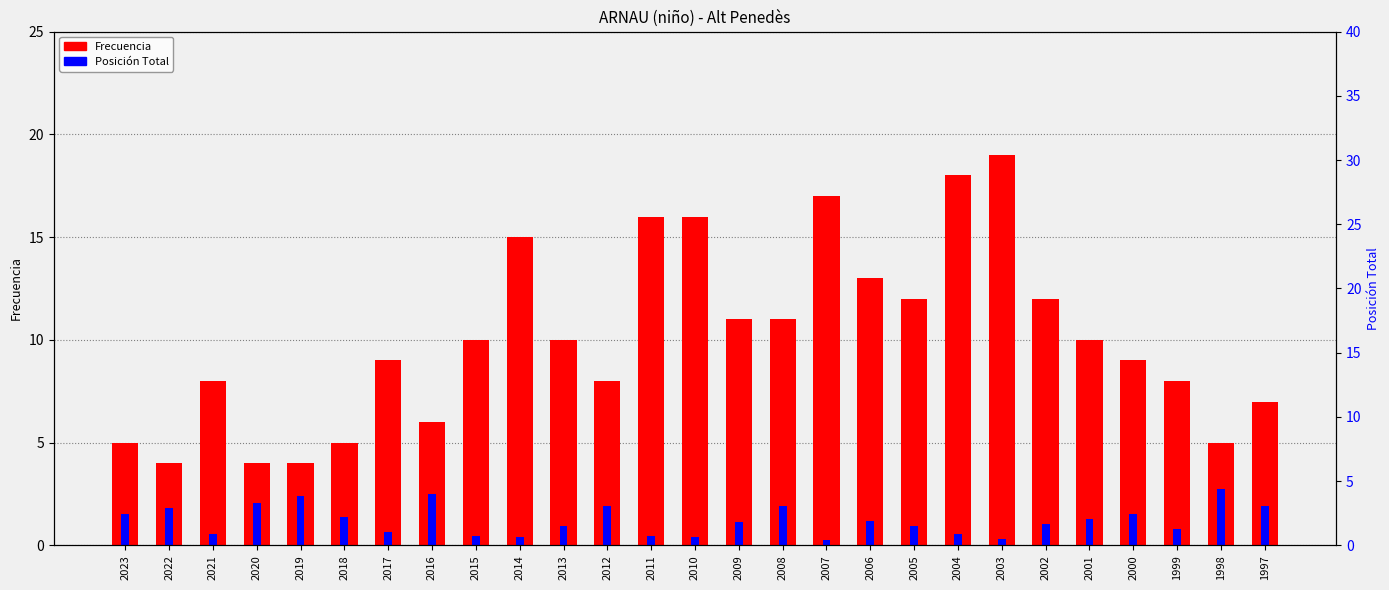

What is the difference between the second highest and minimum values in the Posición Total series?

2.2